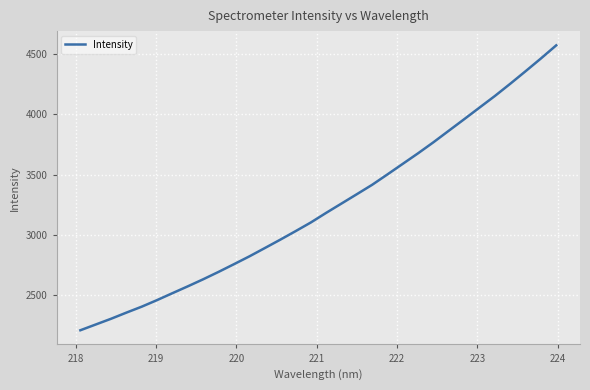

What is the maximum value shown in the chart?

4573.4